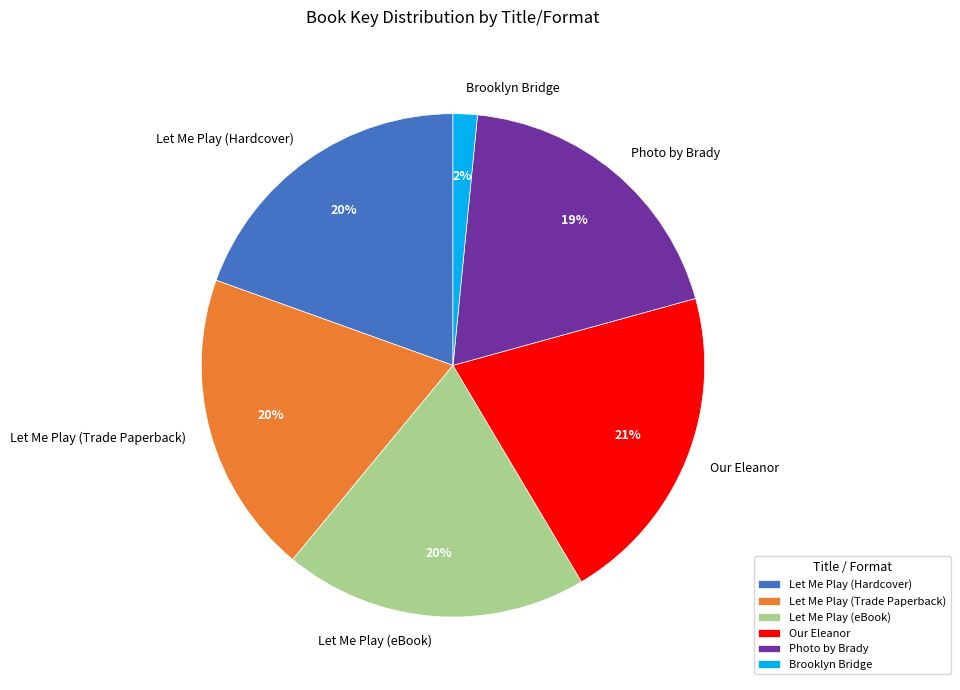

Count the number of slices in the pie.

6